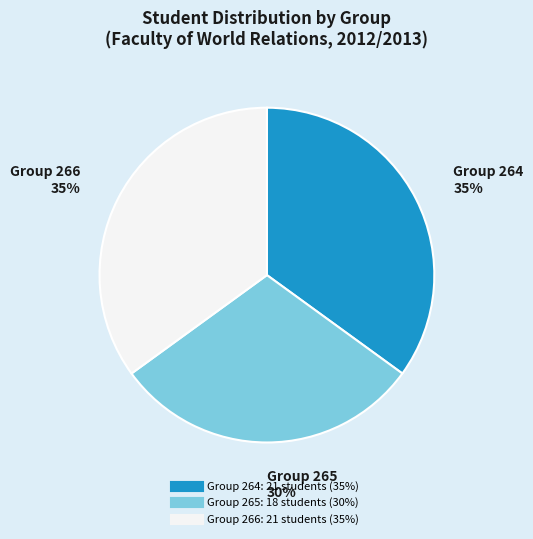

Is there any slice that represents more than half of the pie?

No